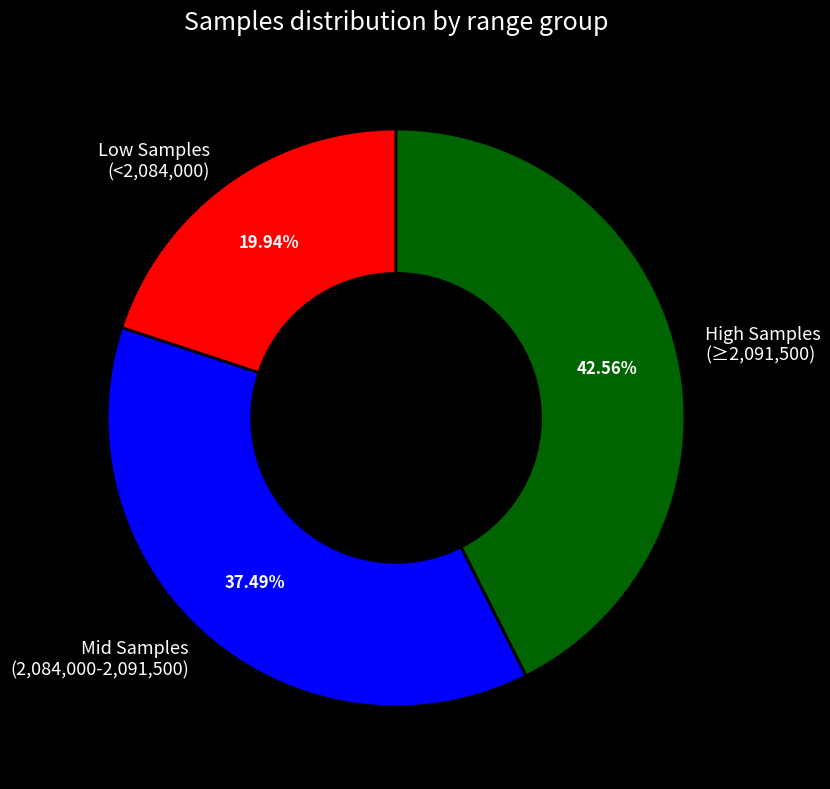

Does any single category account for the majority?

No